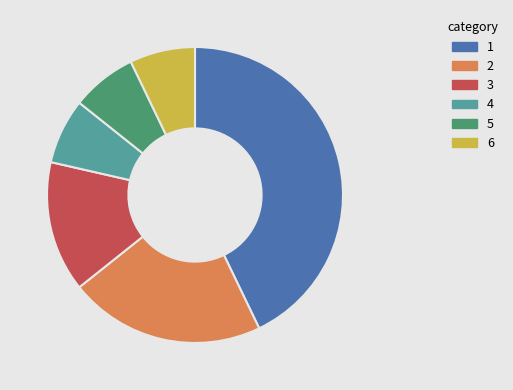

What is the ratio of the value at 5 to the value at 3?

0.5